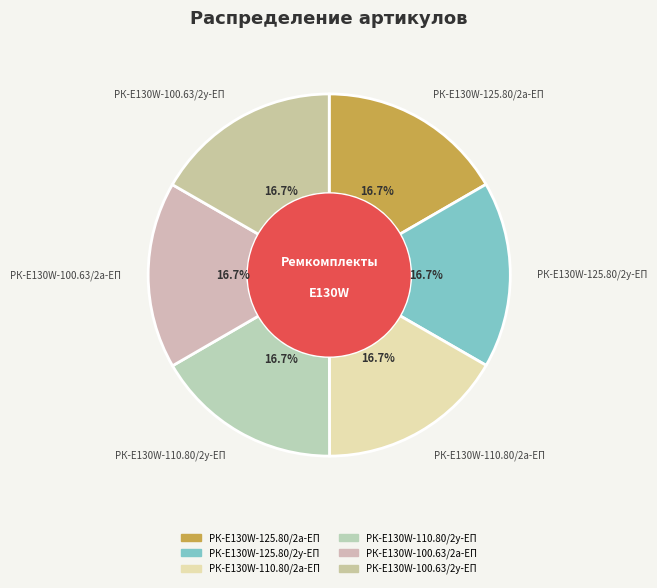

What percentage is NOT represented by РК-E130W-125.80/2у-ЕП?

83.3%